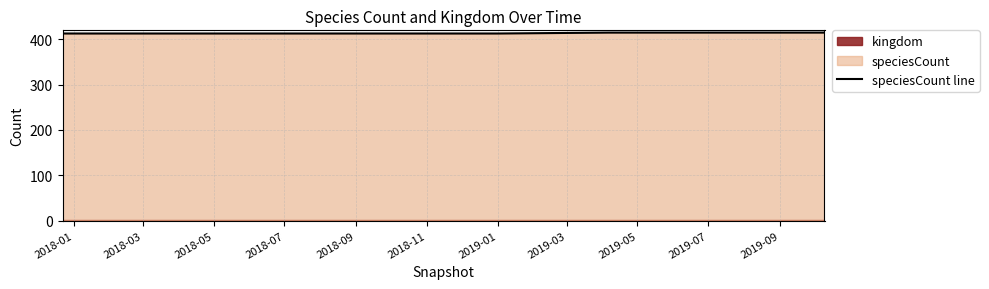

What is the lowest value of the speciesCount line series?

413